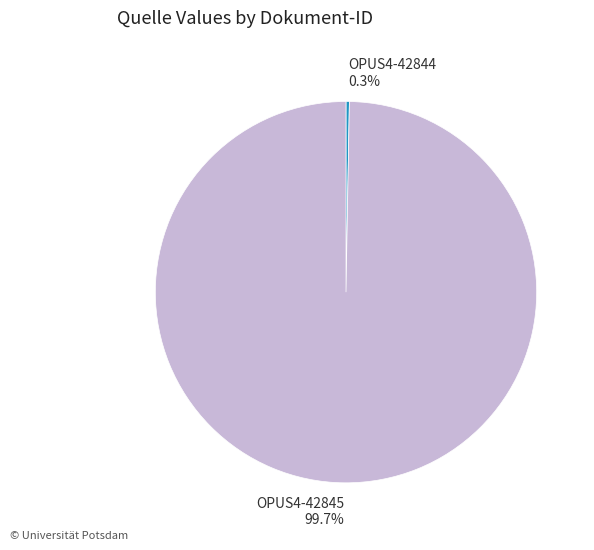

How many slices are in this pie chart?

2